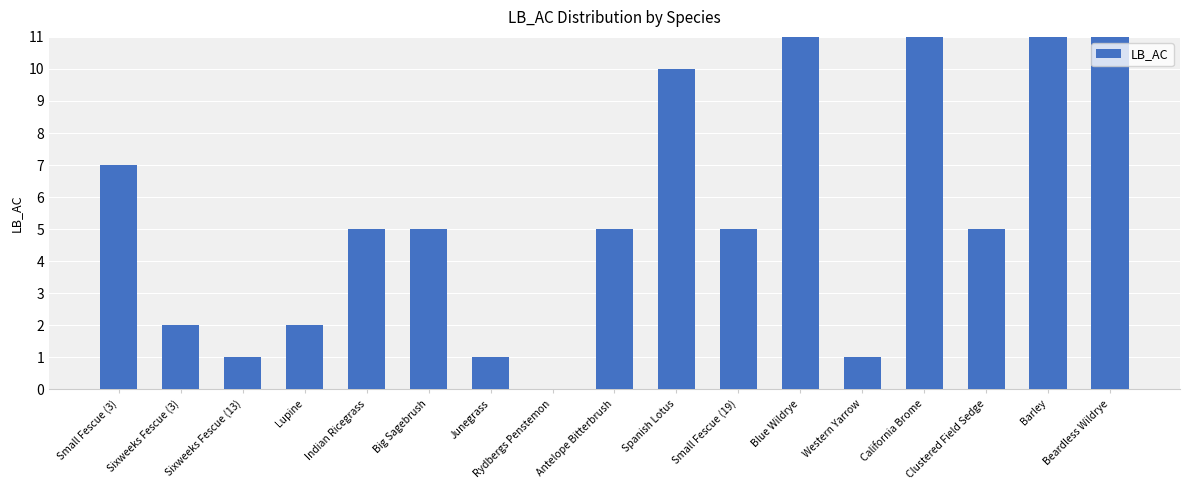

Which has a higher value, Barley or Rydbergs Penstemon?

Barley